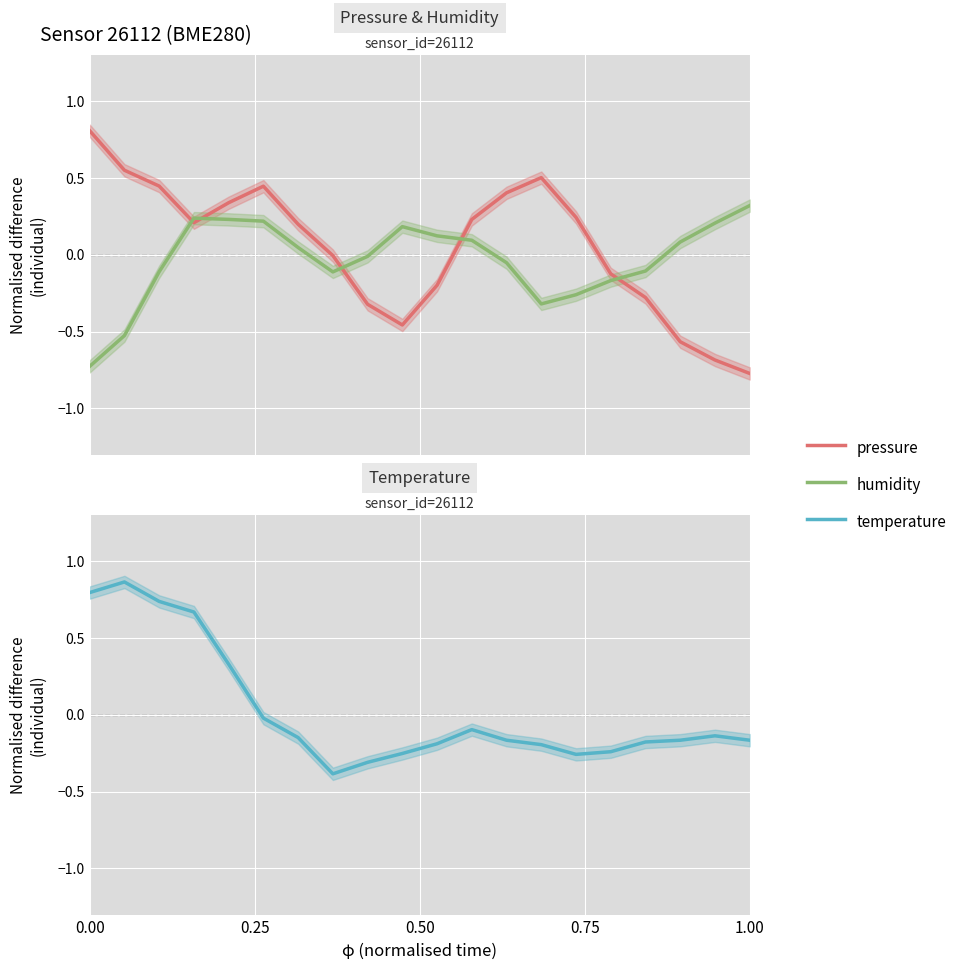

What is the smallest value displayed?

-0.8